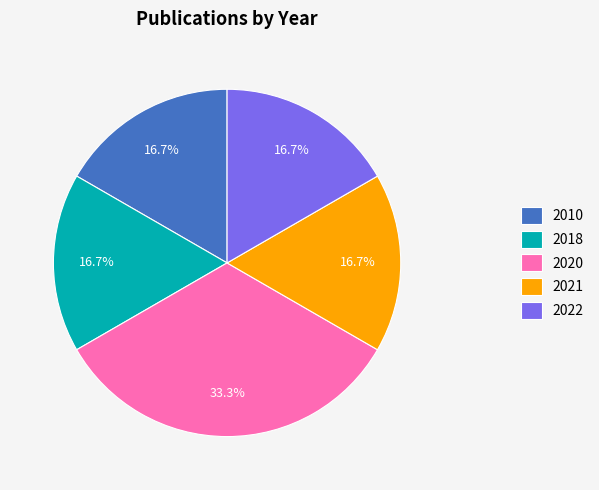

To the nearest percent, what percentage of the pie is 2018?

17%